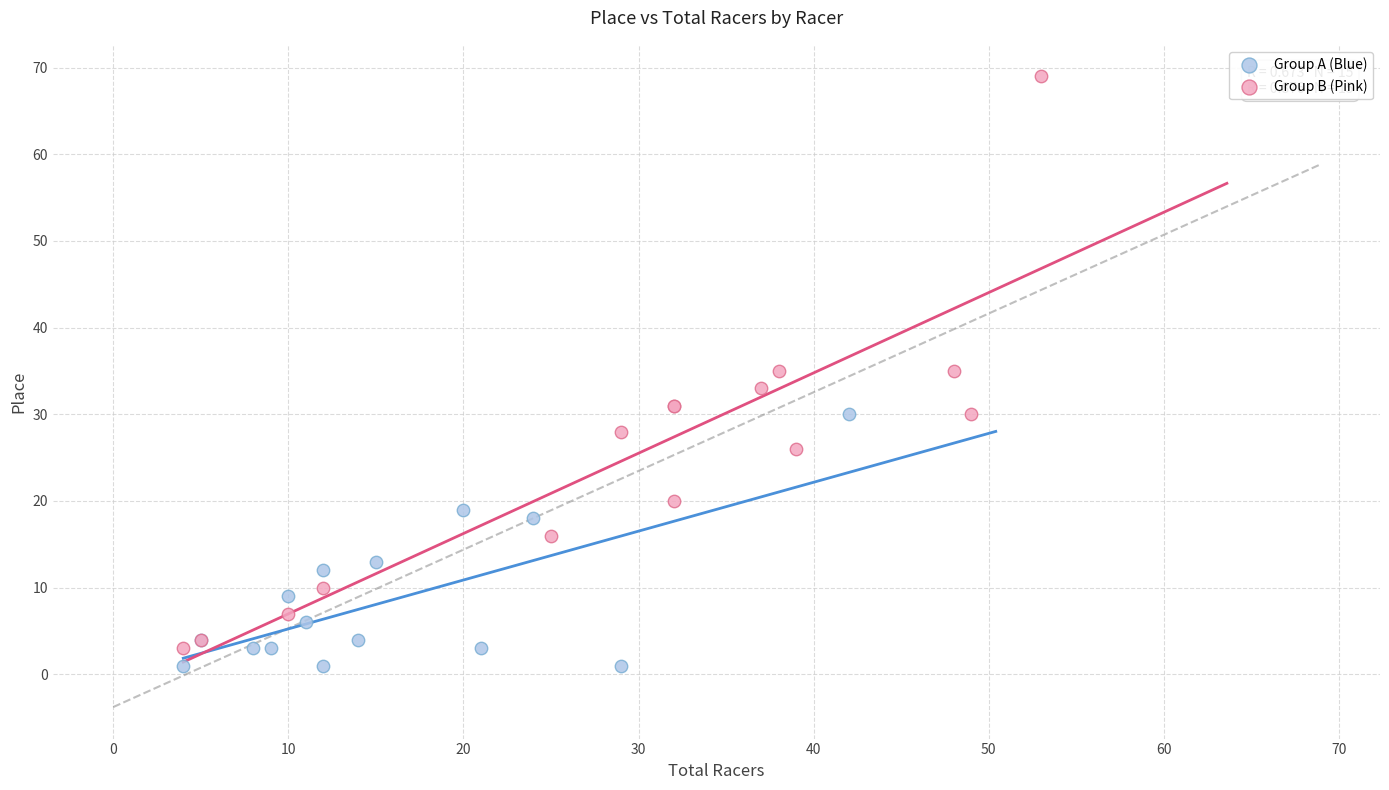

Which series has the widest spread of Y values?

Group B (Pink)